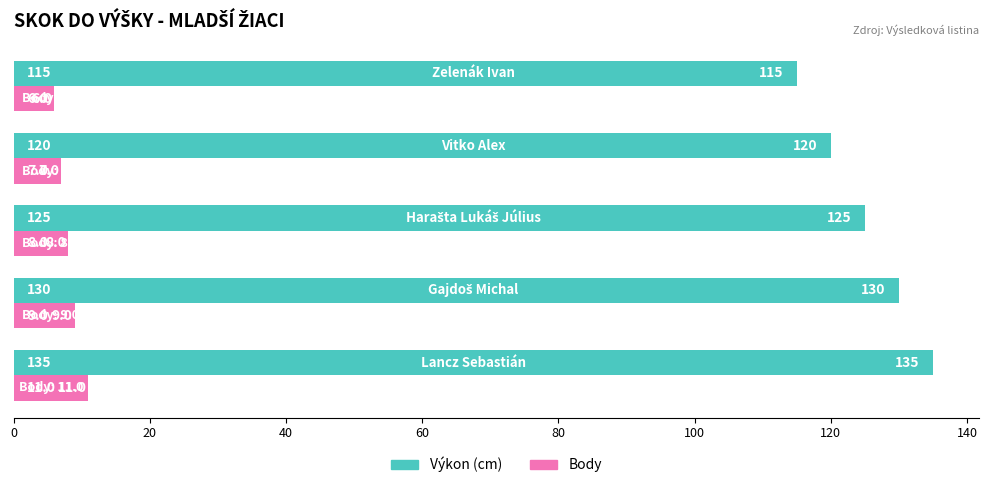

What is the highest value of the Výkon (cm) series?

135